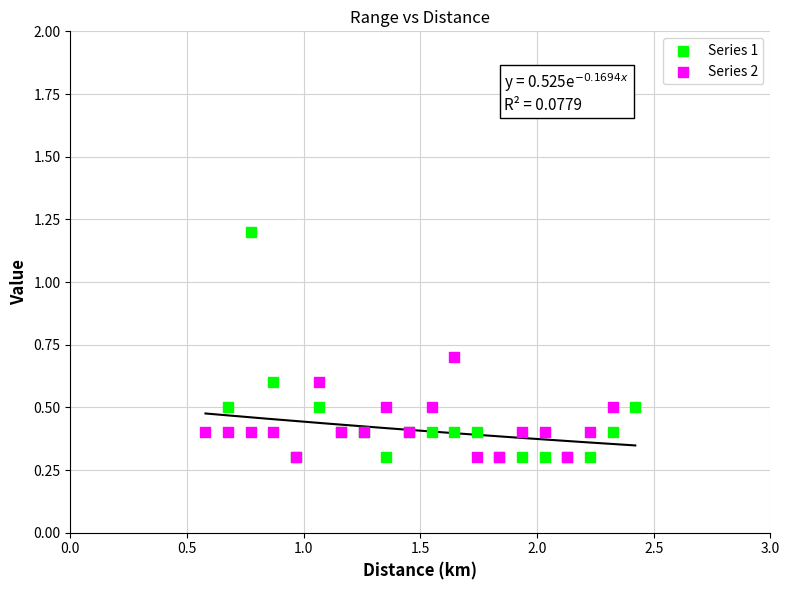

Which series reaches the maximum Y coordinate?

Series 1